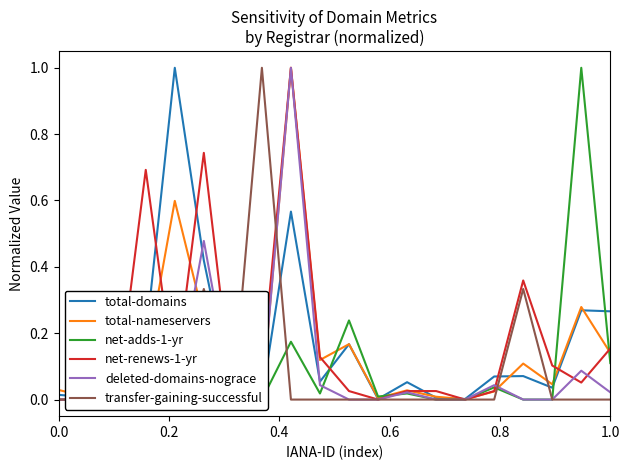

Reading right to left, list all the values displayed in this chart.

total-domains: 0.3	0.3	0.0	0.1	0.1	0.0	0.0	0.1	0.0	0.2	0.1	0.6	0.0	0.0	0.4	1.0	0.2	0.0	0.0	0.0
total-nameservers: 0.1	0.3	0.0	0.1	0.0	0.0	0.0	0.0	0.0	0.2	0.1	1.0	0.0	0.0	0.2	0.6	0.1	0.0	0.0	0.0
net-adds-1-yr: 0.1	1.0	0.0	0.0	0.0	0.0	0.0	0.0	0.0	0.2	0.0	0.2	0.0	0.0	0.1	0.0	0.0	0.0	0.0	0.0
net-renews-1-yr: 0.2	0.1	0.1	0.4	0.0	0.0	0.0	0.0	0.0	0.0	0.1	1.0	0.1	0.0	0.7	0.1	0.7	0.0	0.0	0.0
deleted-domains-nograce: 0.0	0.1	0.0	0.0	0.0	0.0	0.0	0.0	0.0	0.0	0.0	1.0	0.0	0.0	0.5	0.0	0.3	0.0	0.0	0.0
transfer-gaining-successful: 0.0	0.0	0.0	0.3	0.0	0.0	0.0	0.0	0.0	0.0	0.0	0.0	1.0	0.0	0.3	0.0	0.0	0.0	0.0	0.0